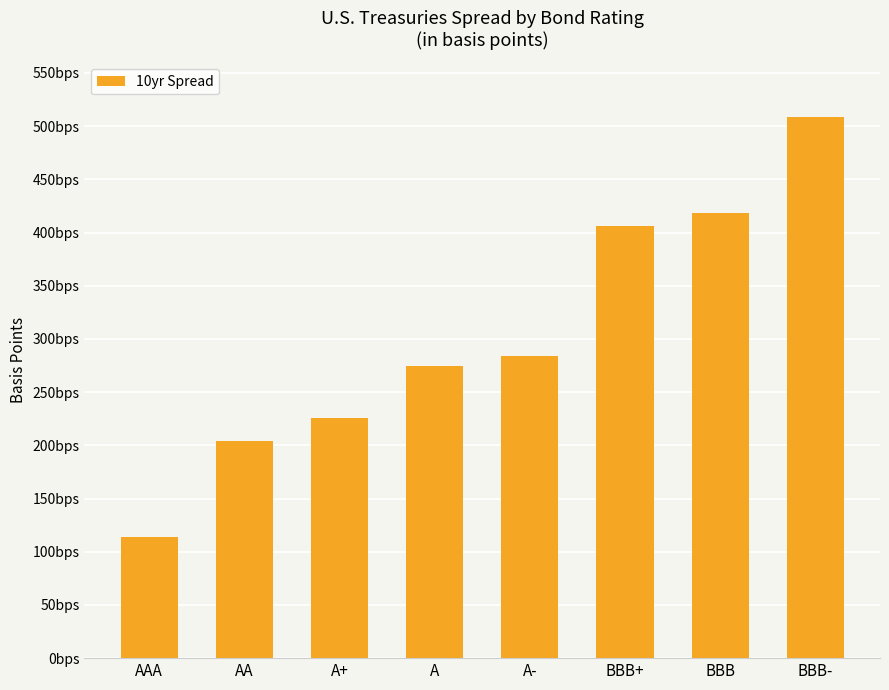

Does the chart contain any negative values?

No